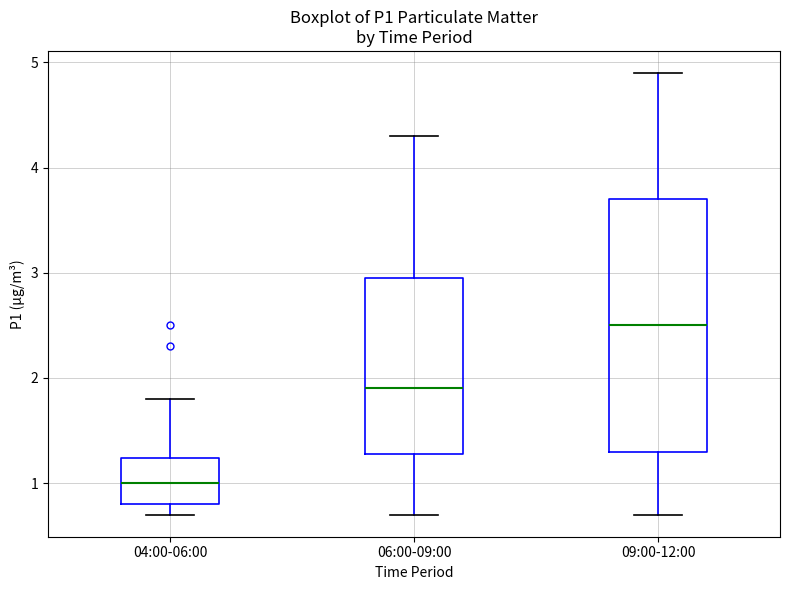

Reading left to right, transcribe this box plot: for each box, give where its median line is, the range the box spans, and where its two whiskers end, as read against the y-axis. The values are not printed on the chart, so give them approximately, as read against the axis.

04:00-06:00: median 1.0, box 0.8 to 1.2, whiskers 0.7 to 1.8
06:00-09:00: median 1.9, box 1.3 to 3.0, whiskers 0.7 to 4.3
09:00-12:00: median 2.5, box 1.3 to 3.7, whiskers 0.7 to 4.9